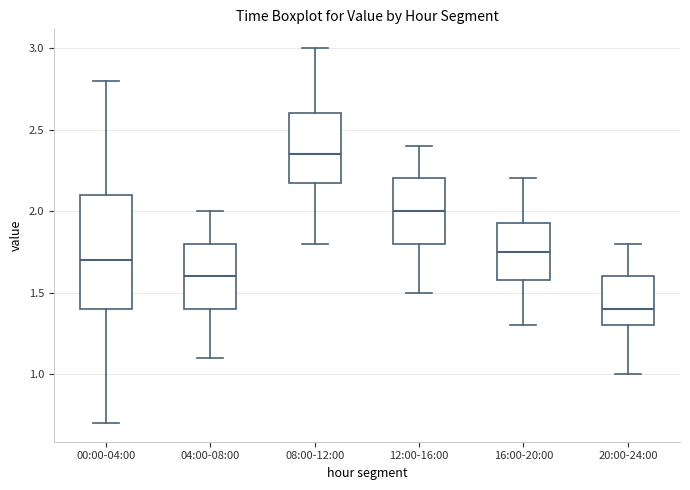

Where does the upper whisker of the box for 08:00-12:00 end on the y-axis? The values are not printed on the chart, so give them approximately, as read against the axis.

3.00